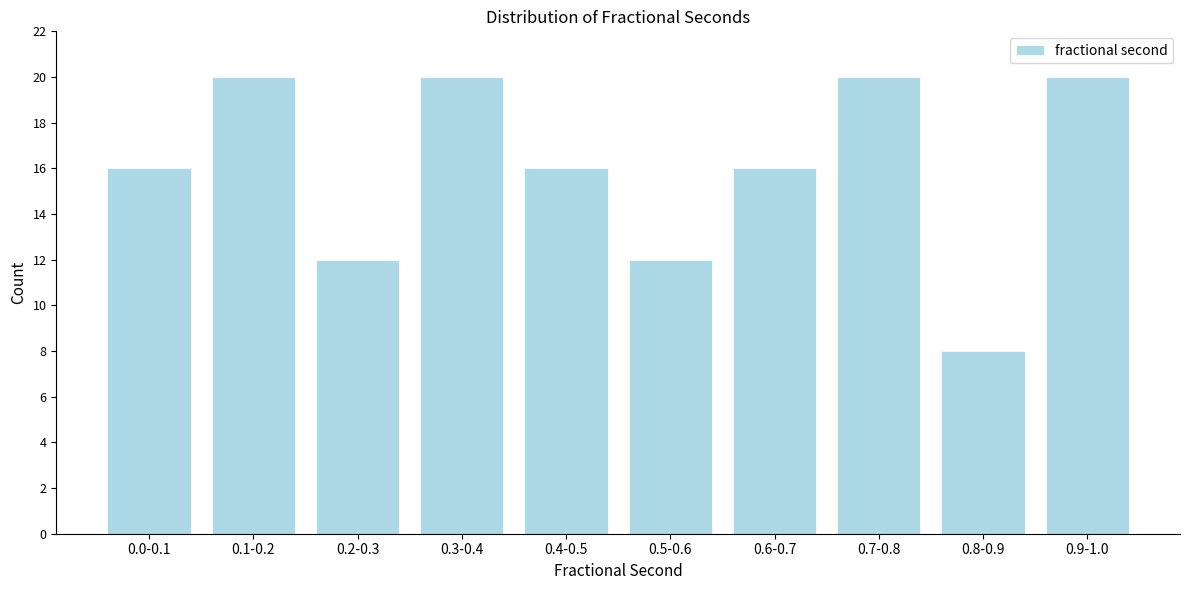

Reading left to right, list all the values displayed in this chart.

0.0-0.1=16	0.1-0.2=20	0.2-0.3=12	0.3-0.4=20	0.4-0.5=16	0.5-0.6=12	0.6-0.7=16	0.7-0.8=20	0.8-0.9=8	0.9-1.0=20